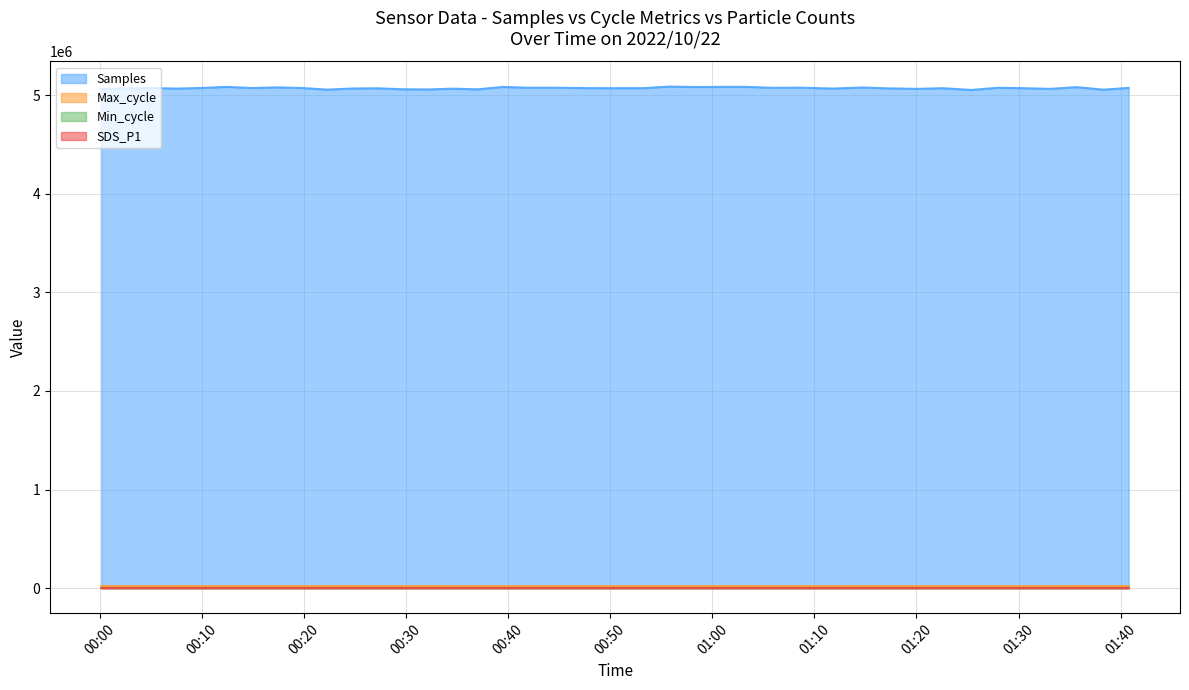

True or false: Samples has a value of 7848515.7 at 2022/10/22 01:28:01.

False